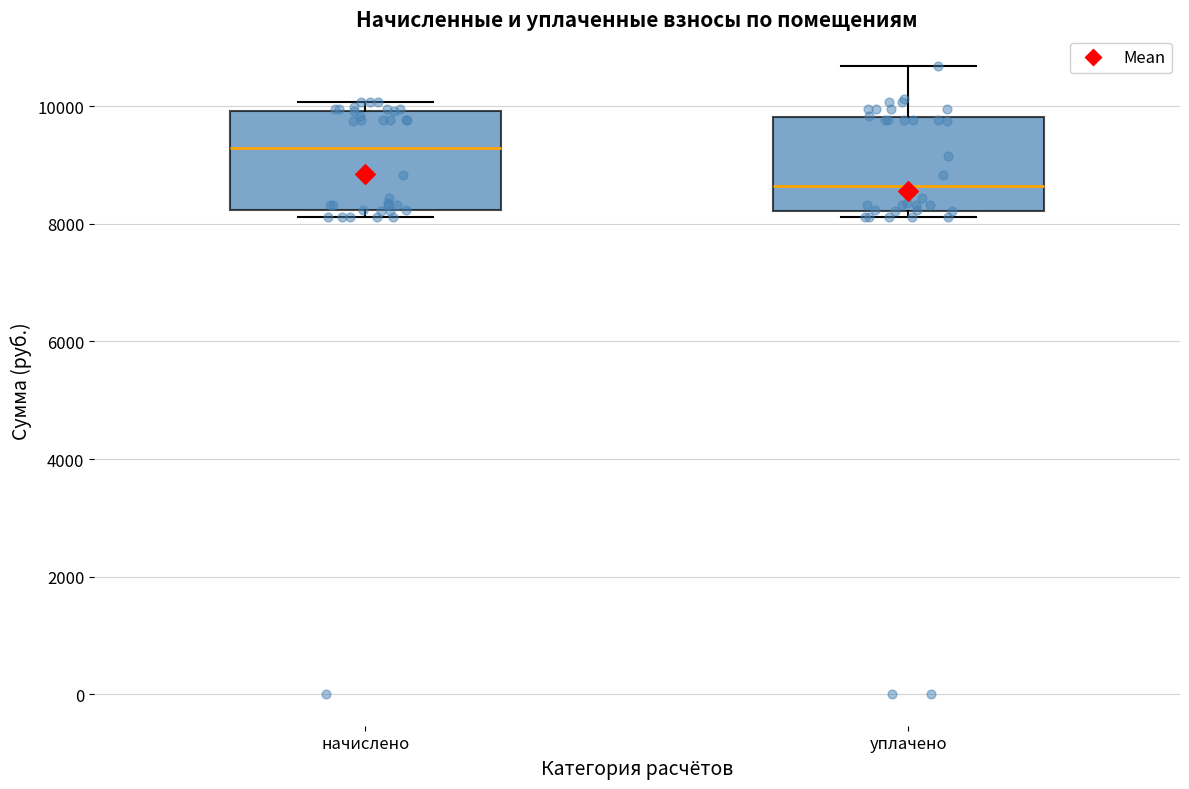

Which box has the lowest median line?

уплачено